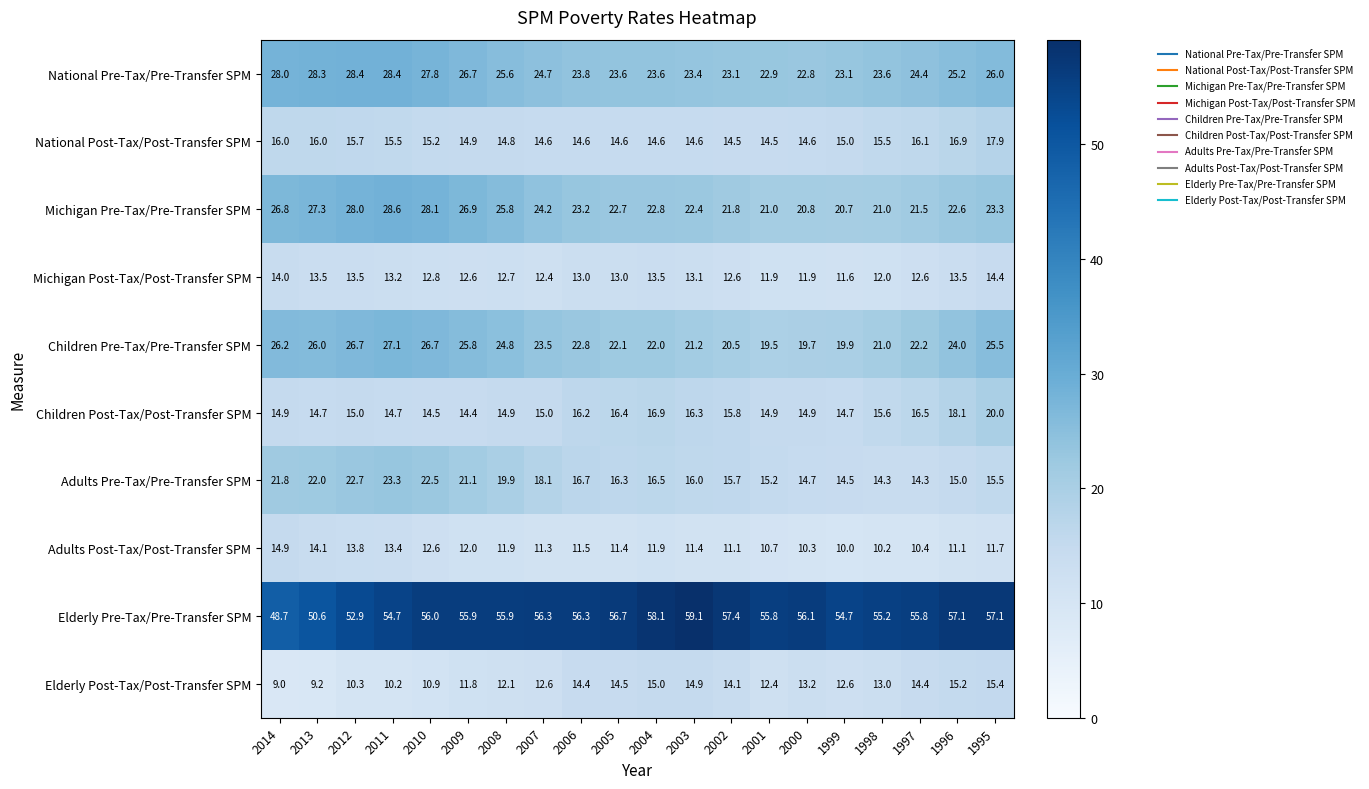

At which category is the sum across all series the highest?

2011